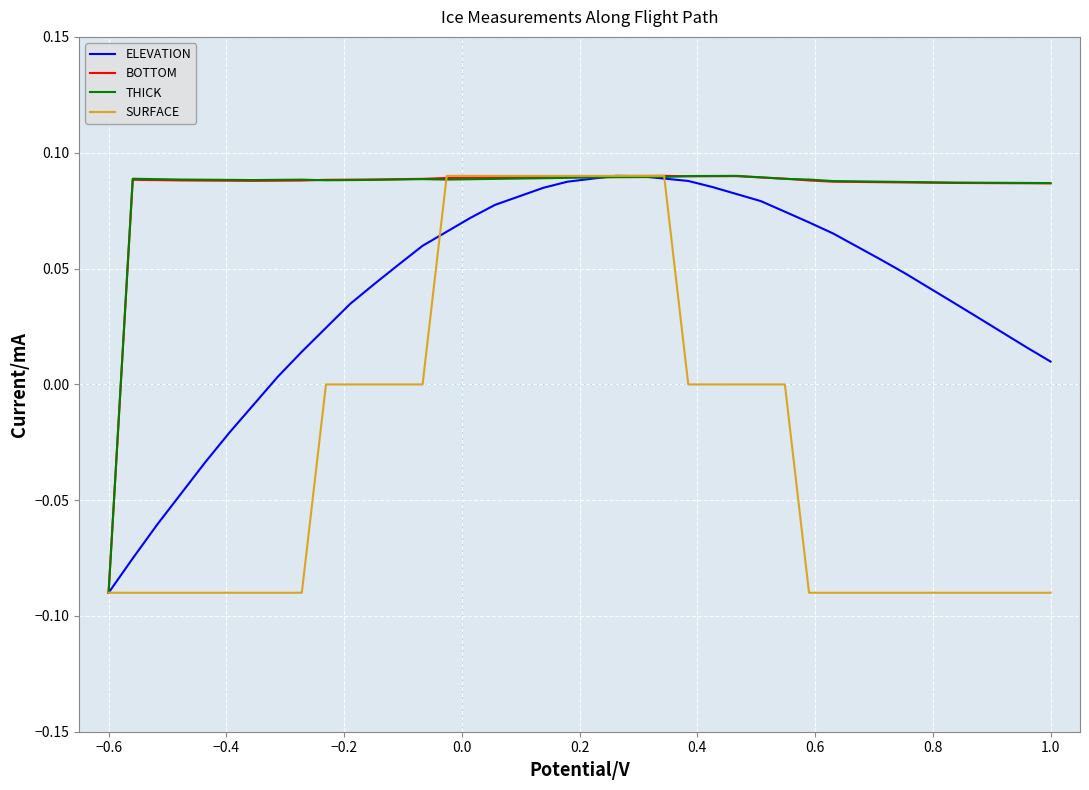

How many lines are shown in the chart?

4